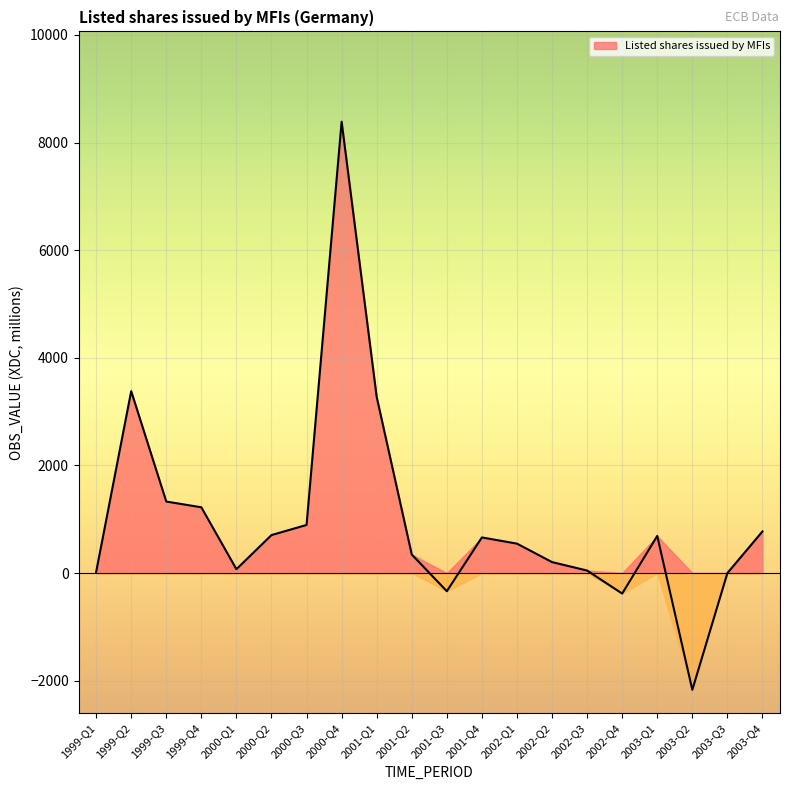

What is the minimum value shown in the chart?

-2169